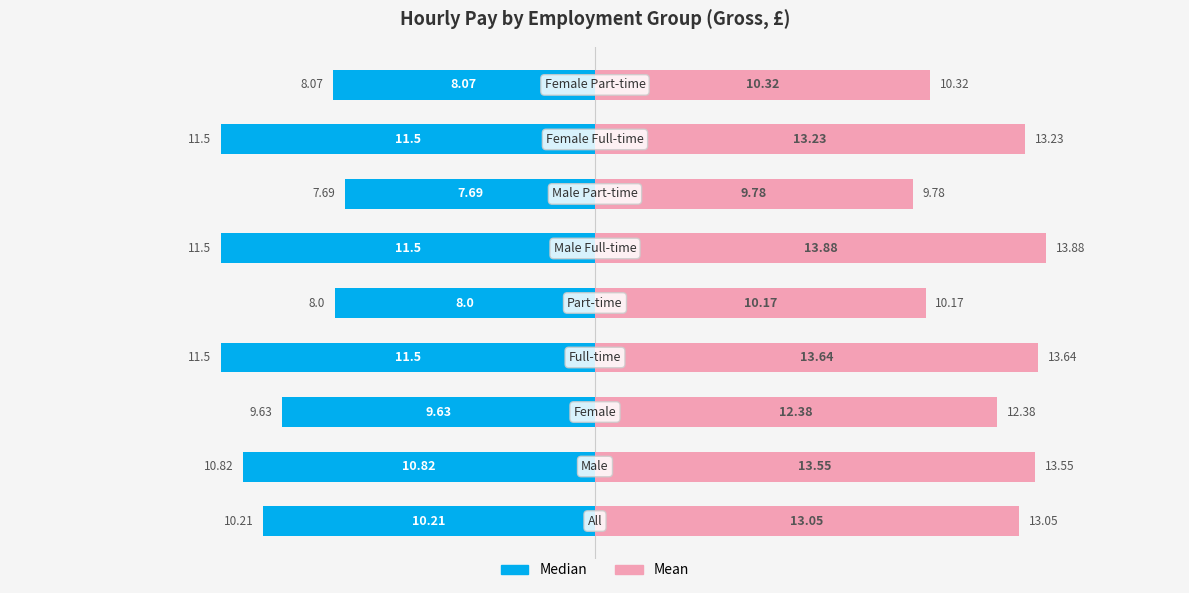

How many bars are there in total?

18